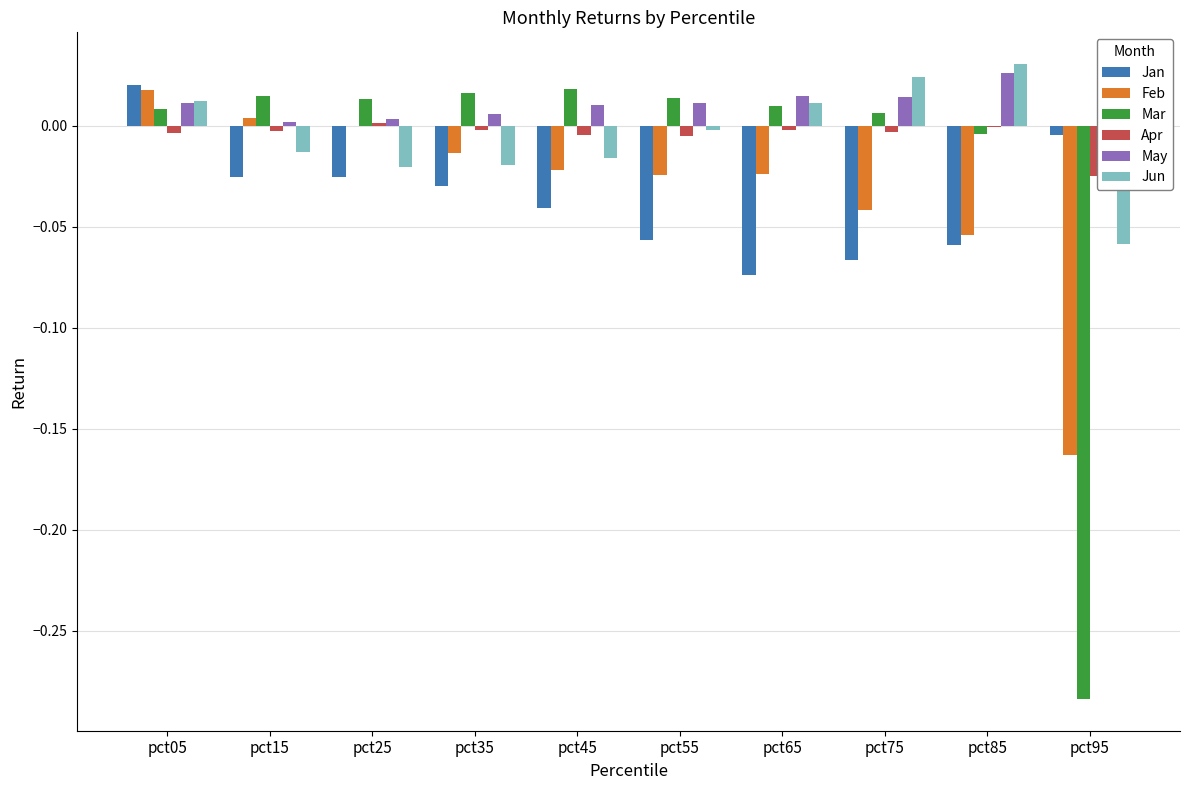

Reading left to right, extract all data points from this chart.

Jan: 0.0	-0.0	-0.0	-0.0	-0.0	-0.1	-0.1	-0.1	-0.1	-0.0
Feb: 0.0	0.0	-0.0	-0.0	-0.0	-0.0	-0.0	-0.0	-0.1	-0.2
Mar: 0.0	0.0	0.0	0.0	0.0	0.0	0.0	0.0	-0.0	-0.3
Apr: -0.0	-0.0	0.0	-0.0	-0.0	-0.0	-0.0	-0.0	-0.0	-0.0
May: 0.0	0.0	0.0	0.0	0.0	0.0	0.0	0.0	0.0	-0.0
Jun: 0.0	-0.0	-0.0	-0.0	-0.0	-0.0	0.0	0.0	0.0	-0.1